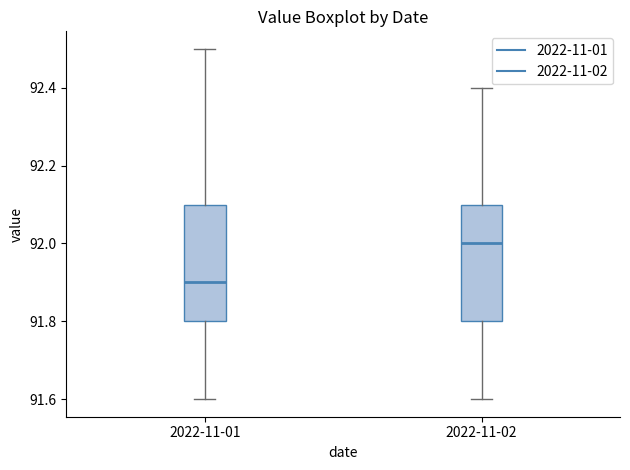

Where does the median line of the box for 2022-11-02 sit on the y-axis? The values are not printed on the chart, so give them approximately, as read against the axis.

92.0